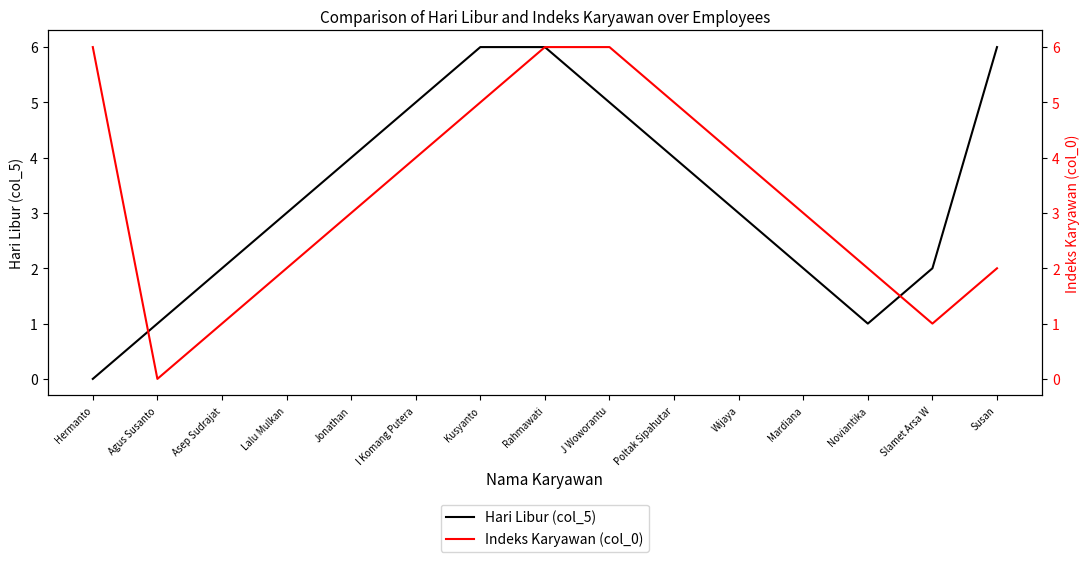

List the series in order of their peak value, lowest first.

Hari Libur (col_5), Indeks Karyawan (col_0)